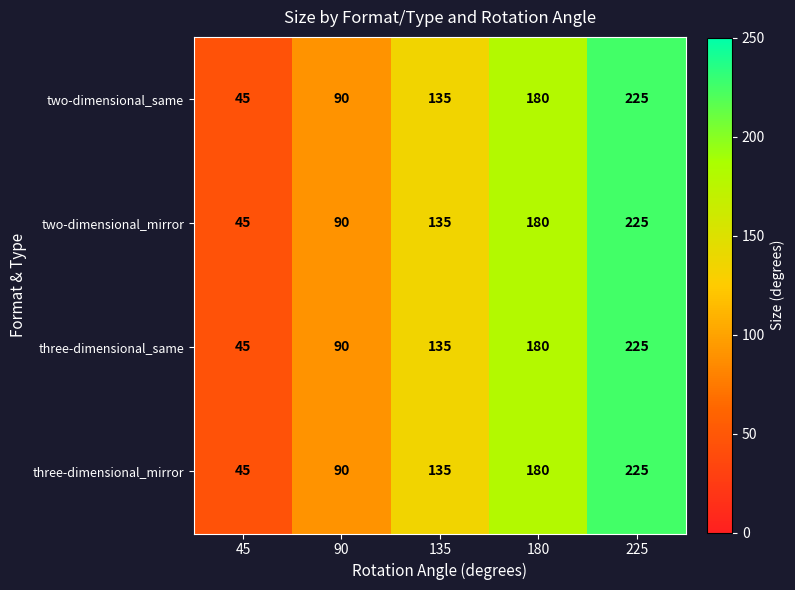

What is the greatest value displayed?

225